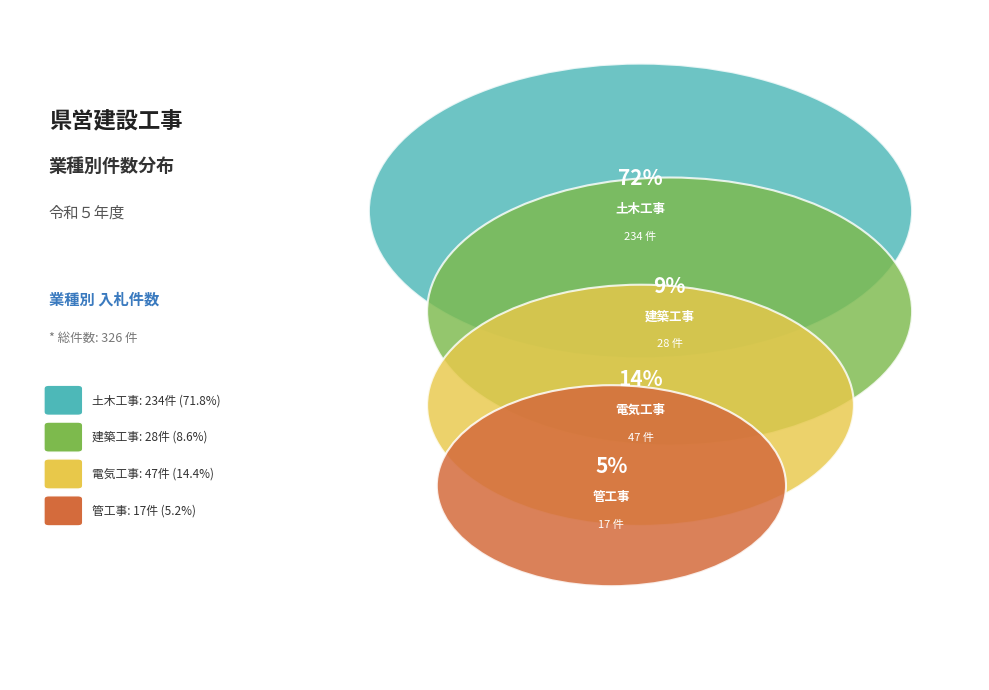

Rank the categories by value from lowest to highest.

管工事, 建築工事, 電気工事, 土木工事